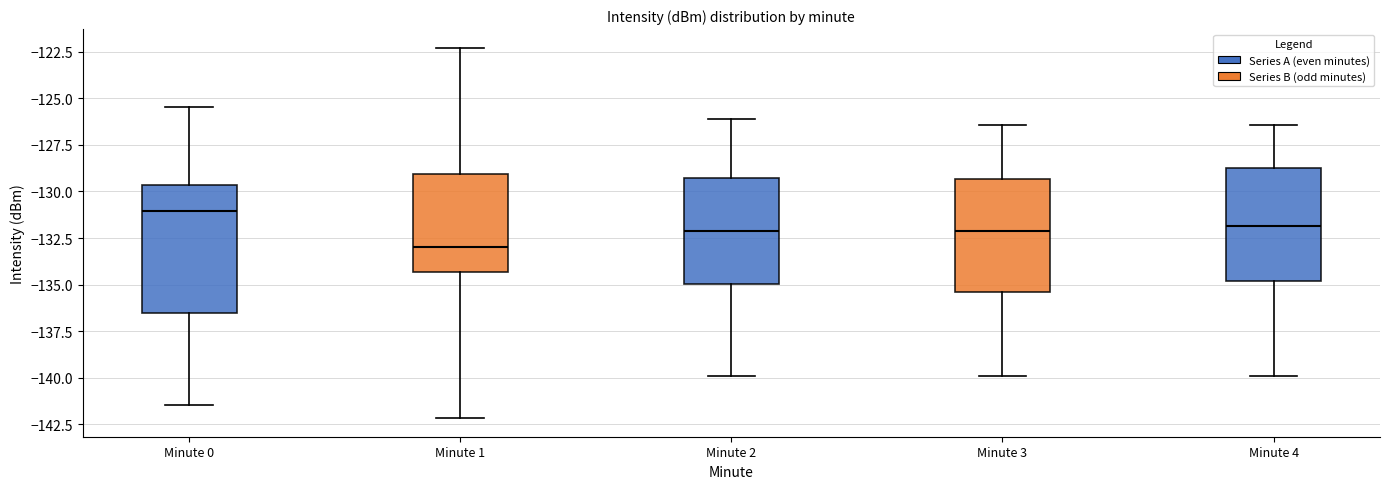

Reading left to right, transcribe this box plot: for each box, give where its median line is, the range the box spans, and where its two whiskers end, as read against the y-axis. The values are not printed on the chart, so give them approximately, as read against the axis.

Minute 0: median -131.0, box -136.5 to -129.5, whiskers -141.5 to -125.5
Minute 1: median -133.0, box -134.5 to -129.0, whiskers -142.0 to -122.5
Minute 2: median -132.0, box -135.0 to -129.5, whiskers -140.0 to -126.0
Minute 3: median -132.0, box -135.5 to -129.5, whiskers -140.0 to -126.5
Minute 4: median -132.0, box -135.0 to -128.5, whiskers -140.0 to -126.5